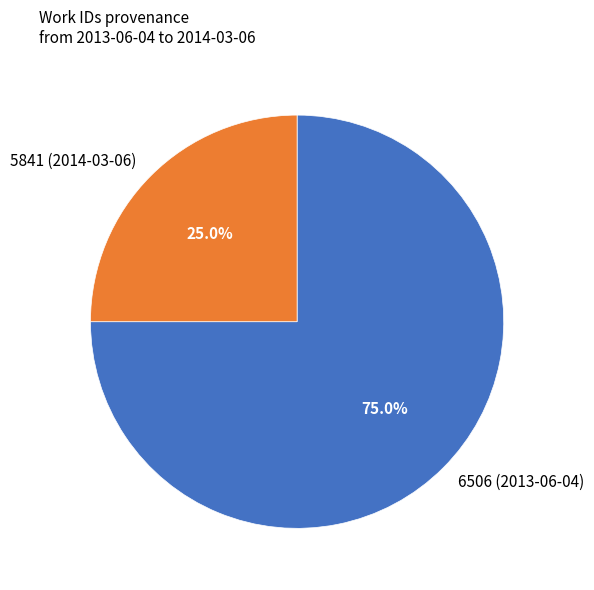

Which slice is the largest?

6506 (2013-06-04)